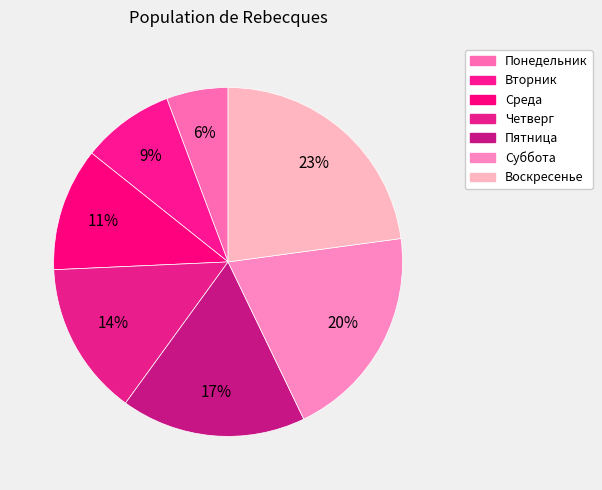

How many slices are in this pie chart?

7